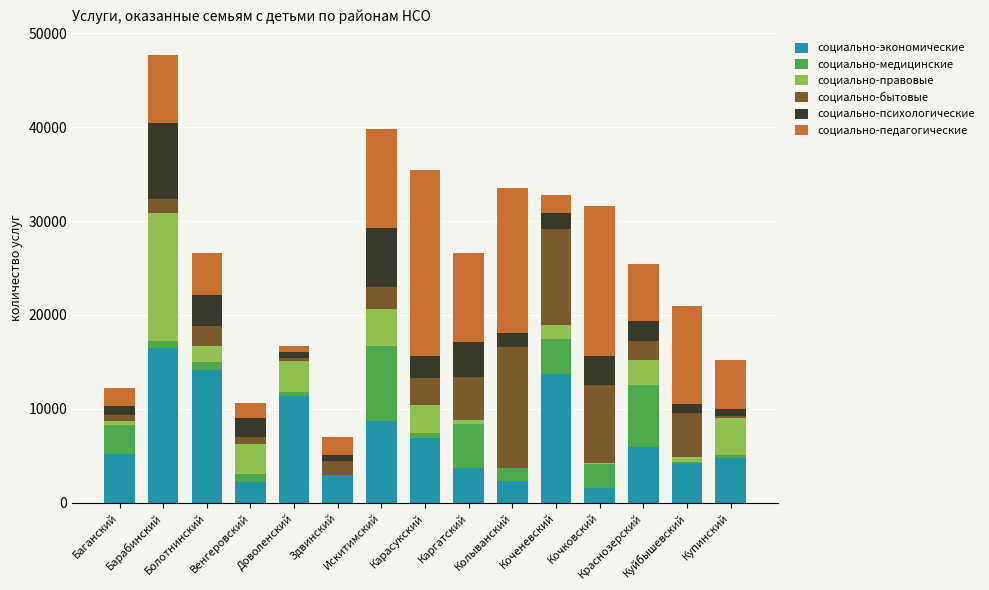

Does the chart contain stacked bars?

Yes